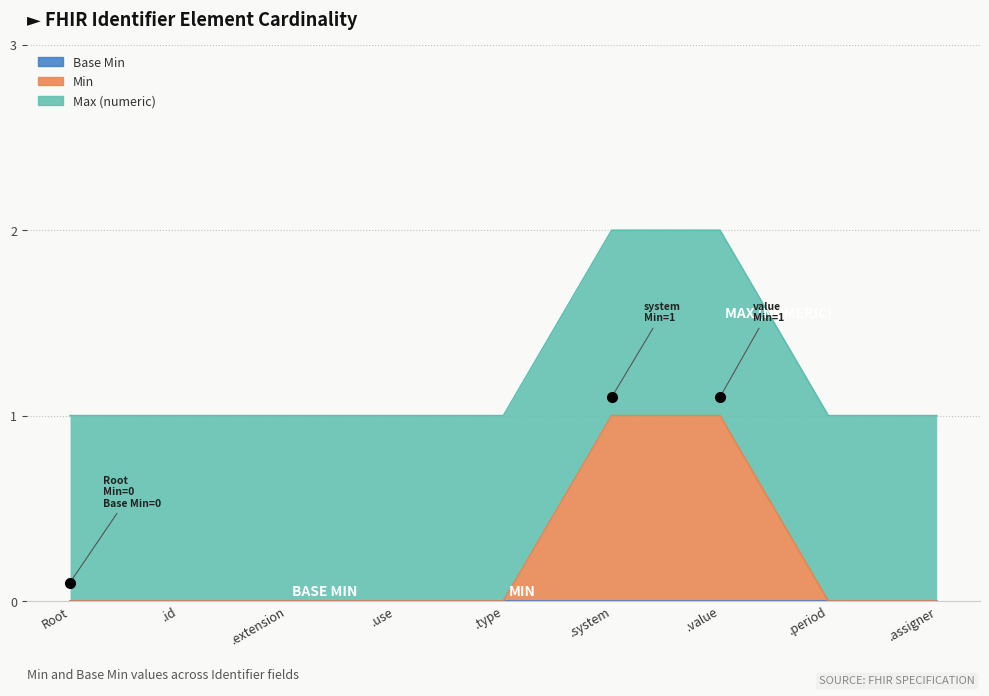

How many lines are shown in the chart?

3